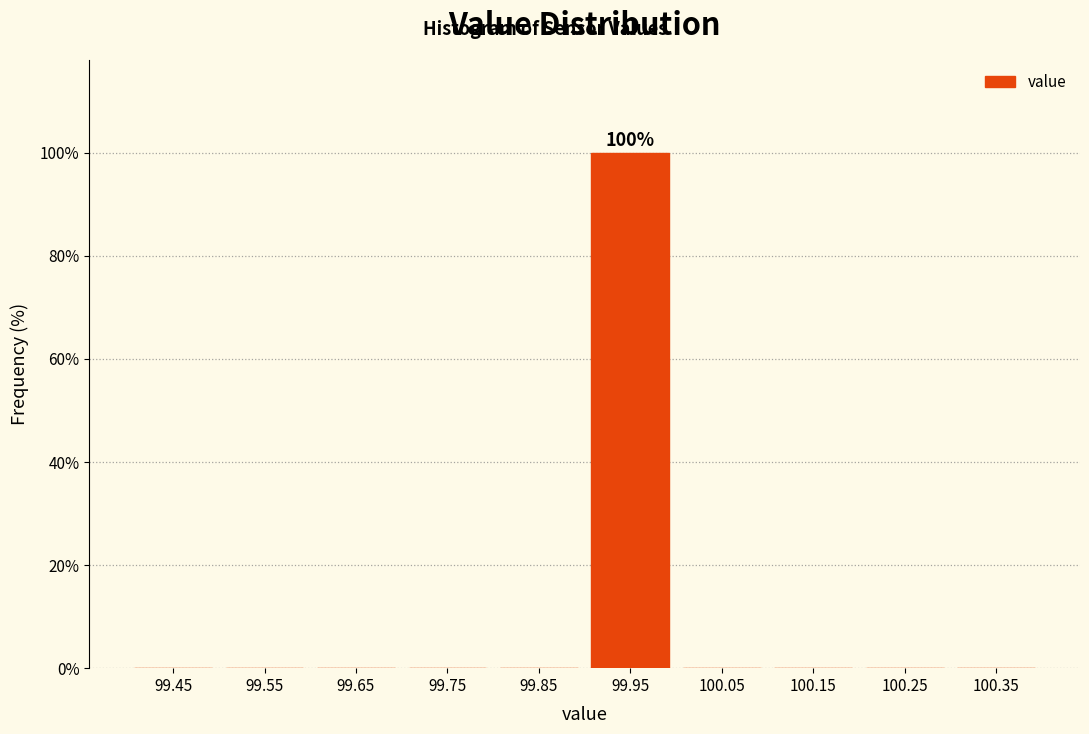

Over which range of the x-axis is the bar tallest?

99.9 to 100.0